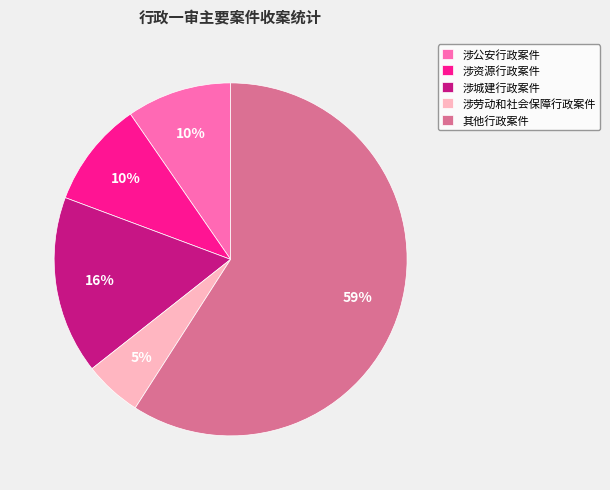

What is the largest slice in the pie chart?

其他行政案件